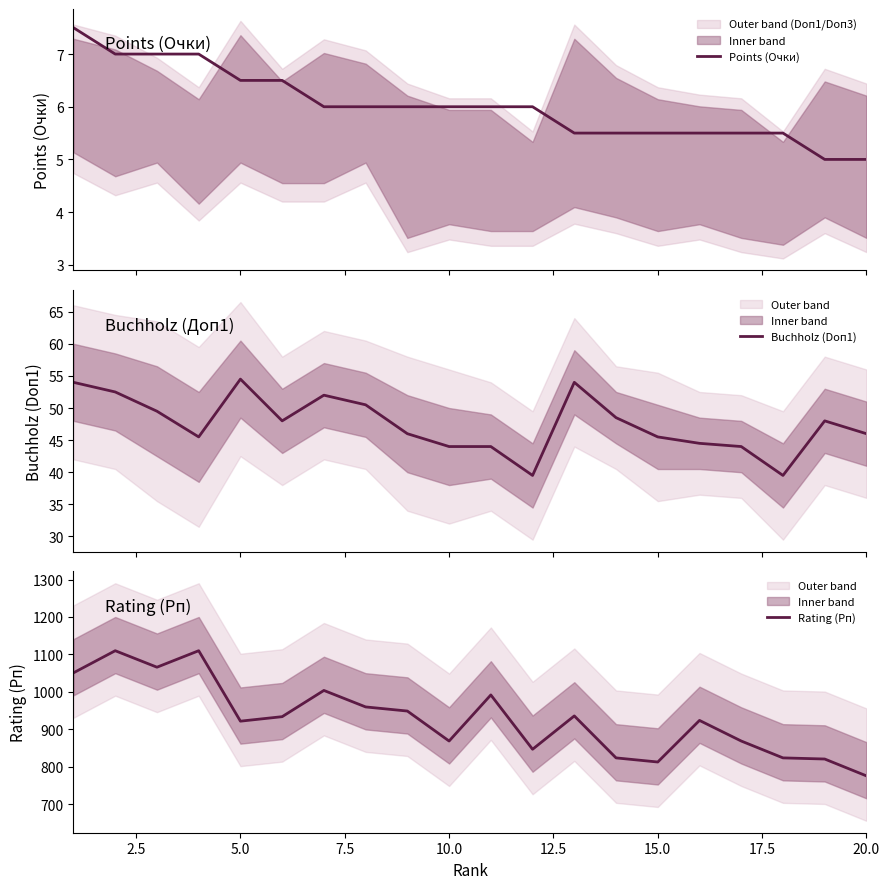

Reading left to right, transcribe all the data shown in this chart.

Points (Очки): 7.5	7.0	7.0	7.0	6.5	6.5	6.0	6.0	6.0	6.0	6.0	6.0	5.5	5.5	5.5	5.5	5.5	5.5	5.0	5.0
Buchholz (Doп1): 54.0	52.5	49.5	45.5	54.5	48.0	52.0	50.5	46.0	44.0	44.0	39.5	54.0	48.5	45.5	44.5	44.0	39.5	48.0	46.0
Rating (Рп): 1051.0	1110.0	1066.0	1110.0	922.0	934.0	1004.0	960.0	949.0	869.0	992.0	847.0	936.0	824.0	813.0	924.0	869.0	824.0	821.0	776.0